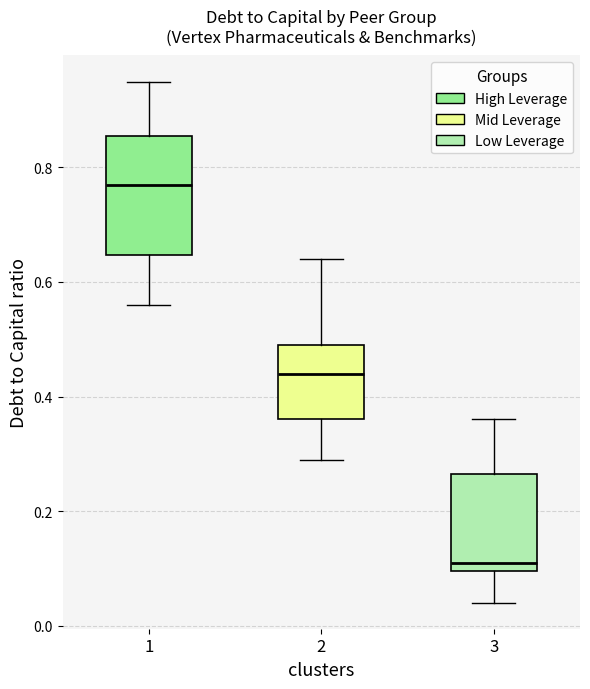

Which box's median line is the lowest?

3